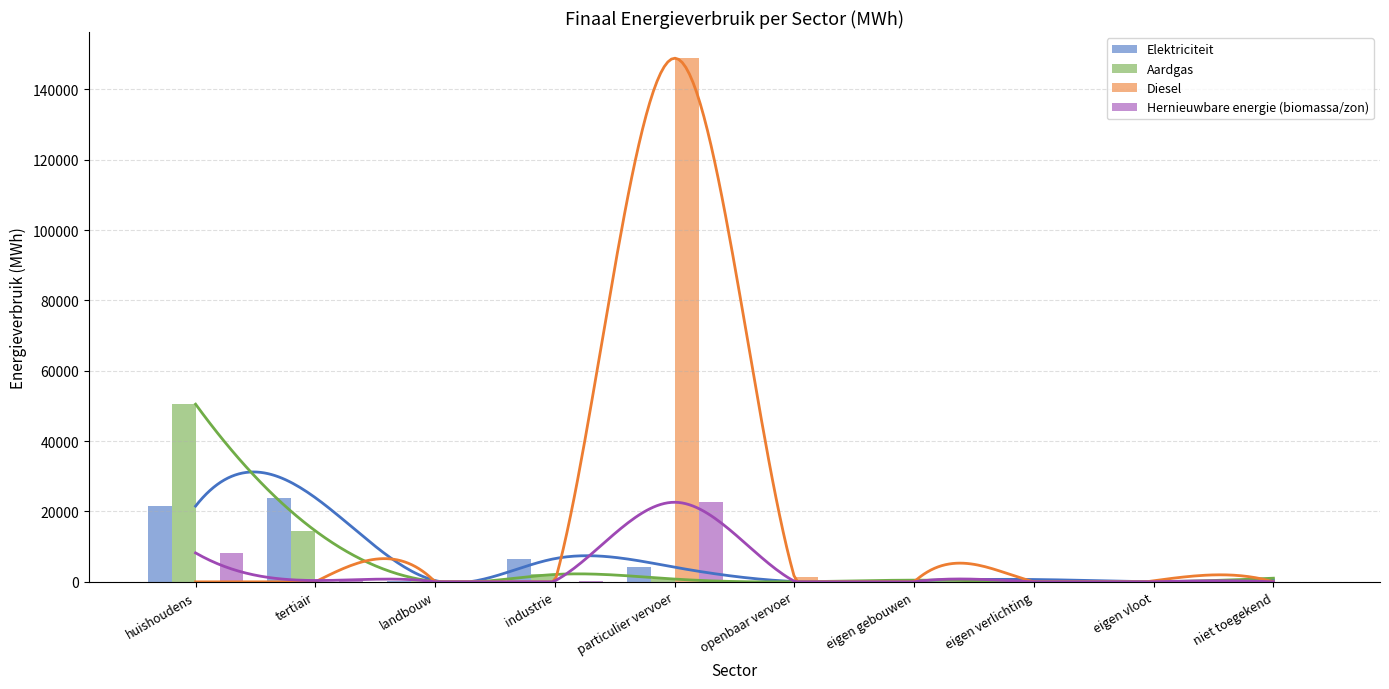

At which label is Elektriciteit closest to 11958?

industrie